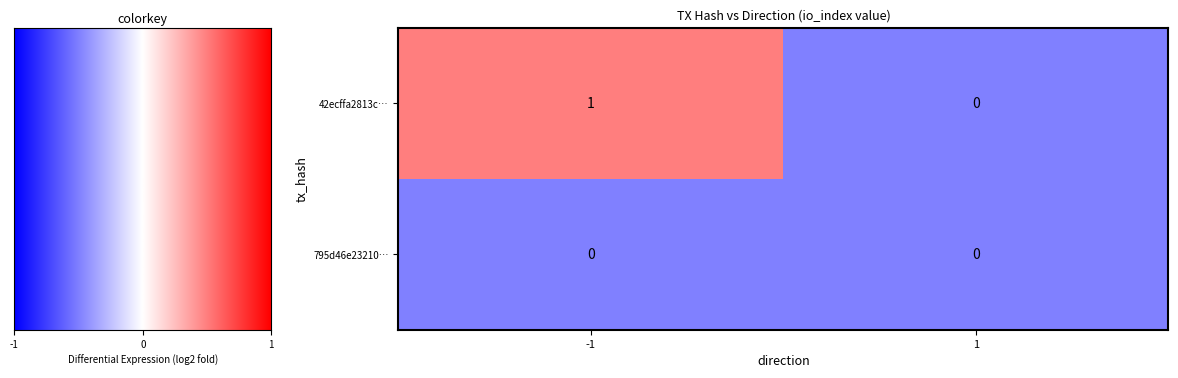

Rank the series by their average value, from lowest to highest.

795d46e23210…, 42ecffa2813c…